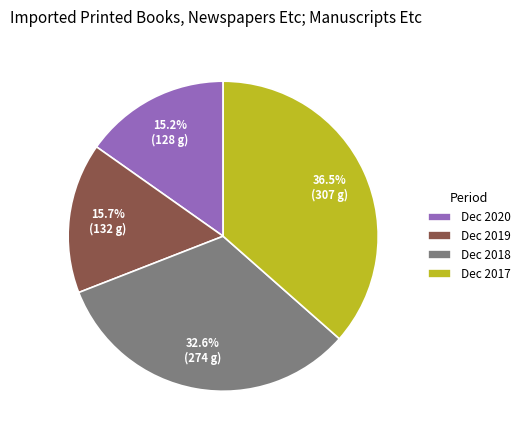

Is it true that Dec 2020 is 15% of the pie?

True